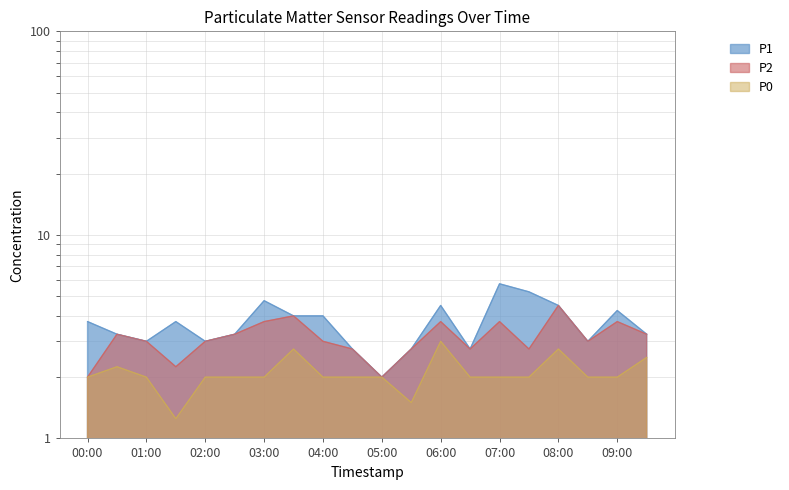

Which has a higher value, 06:30 or 09:30?

09:30